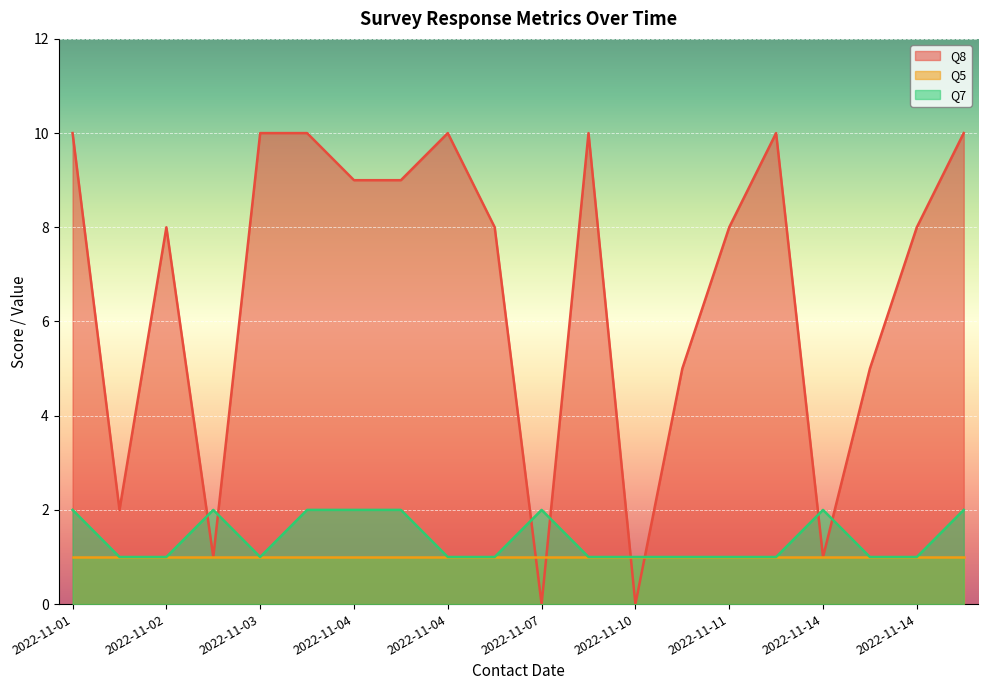

Rank the series by their maximum value, from highest to lowest.

Q8, Q7, Q5